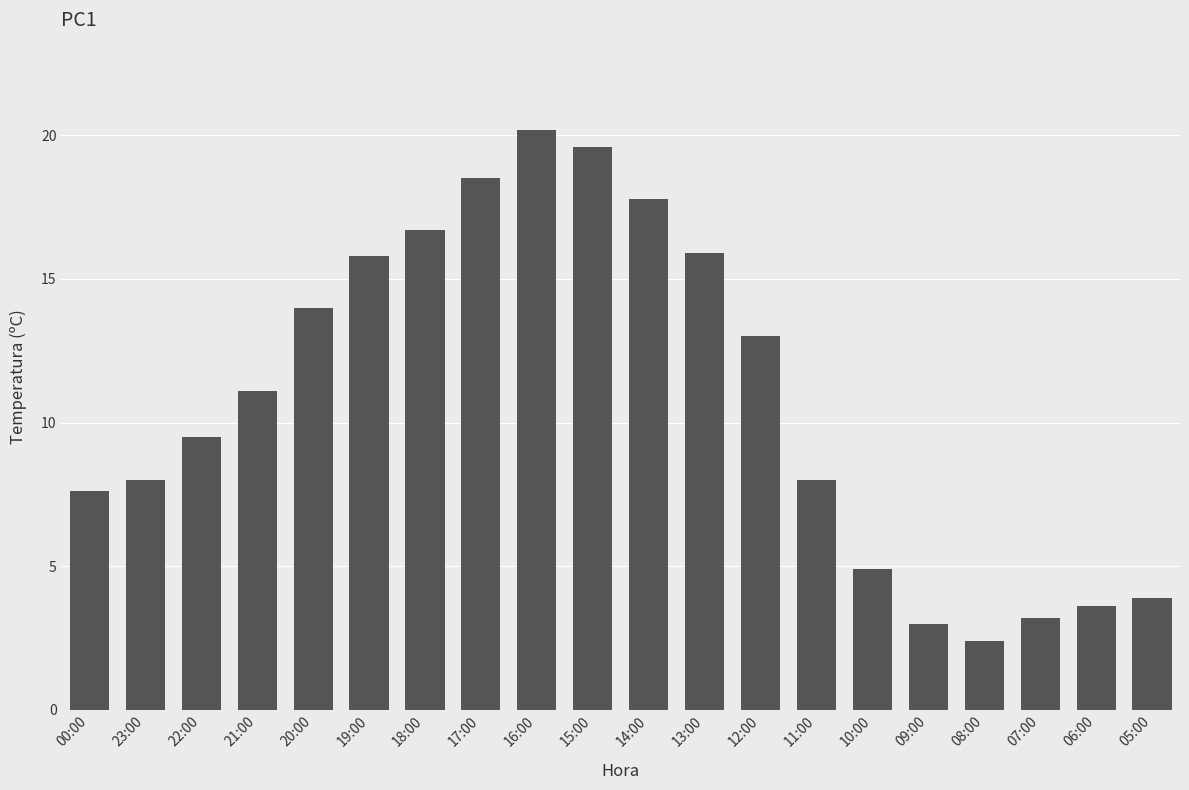

How many bars are there in total?

20